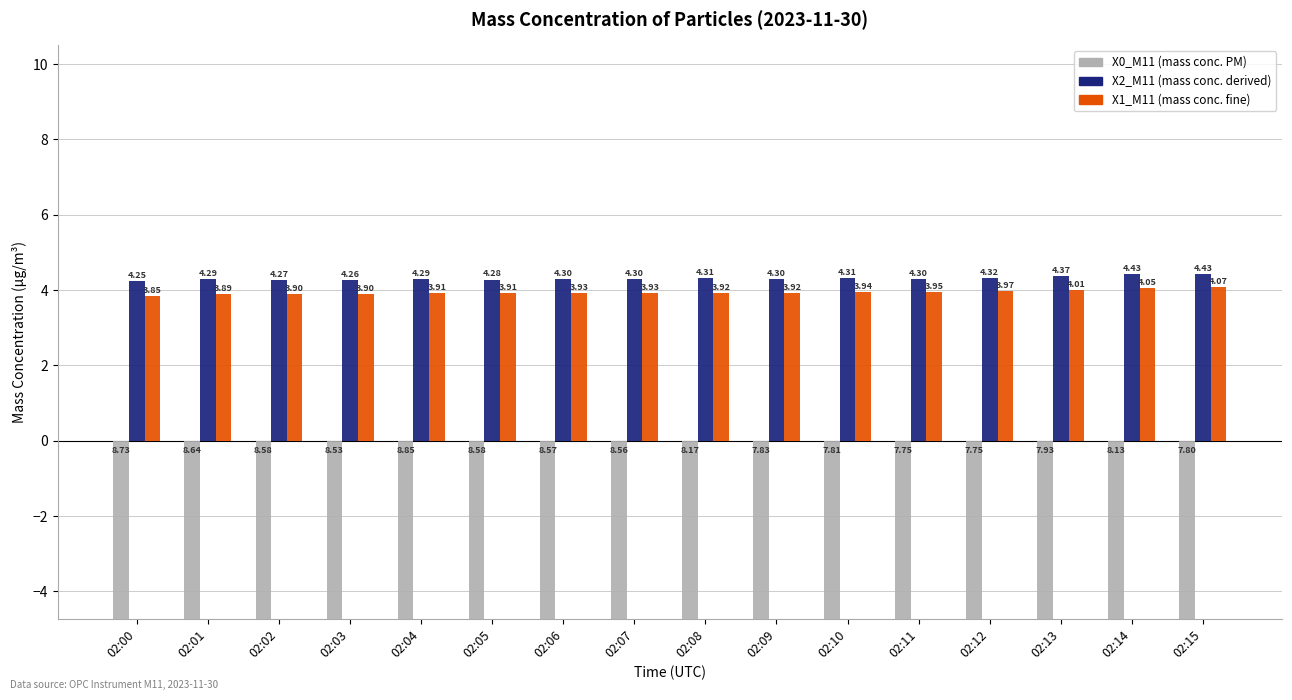

At which label does X2_M11 (mass conc. derived) reach its minimum?

02:00